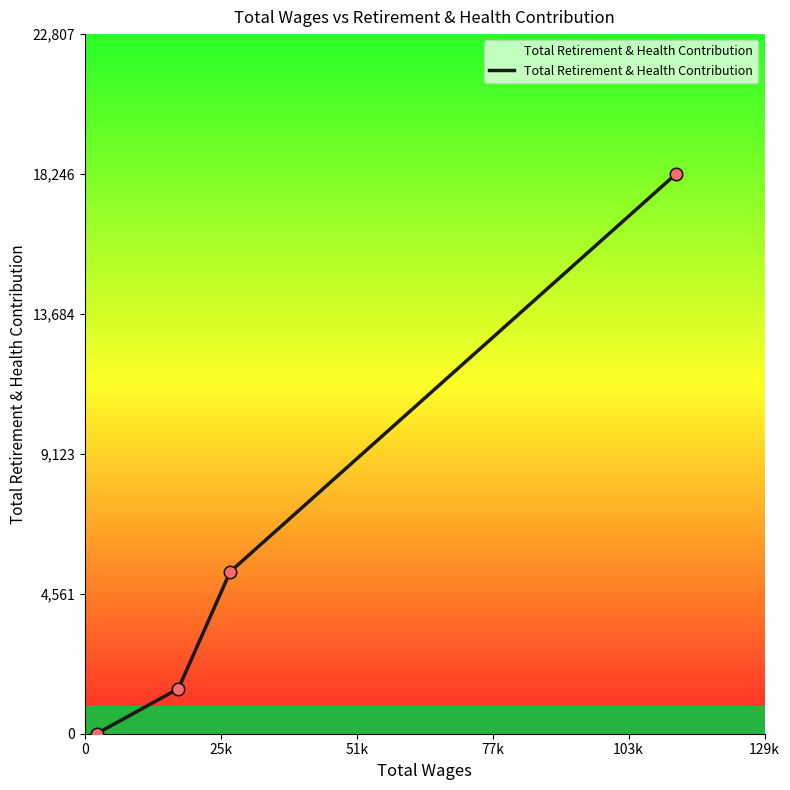

What is the difference between the maximum and minimum values?

18246